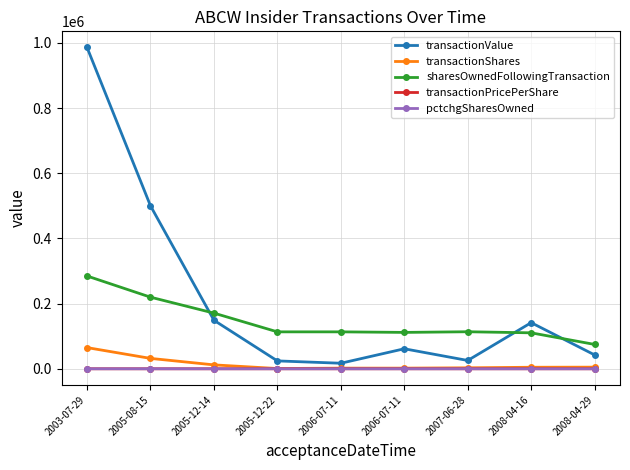

How many distinct data groups are displayed?

5